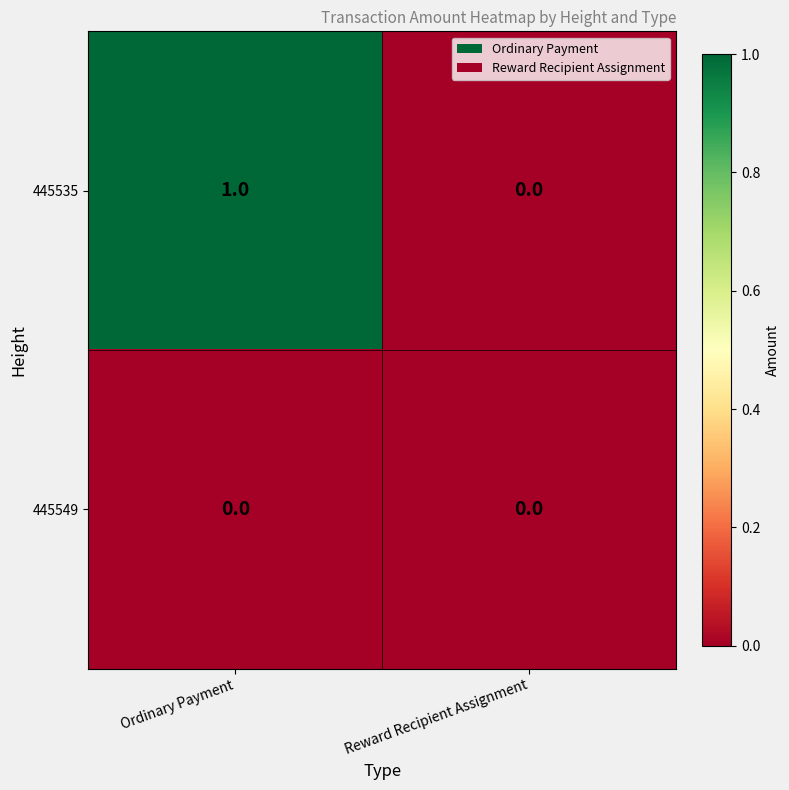

Rank the series by their average value, from highest to lowest.

445535, 445549